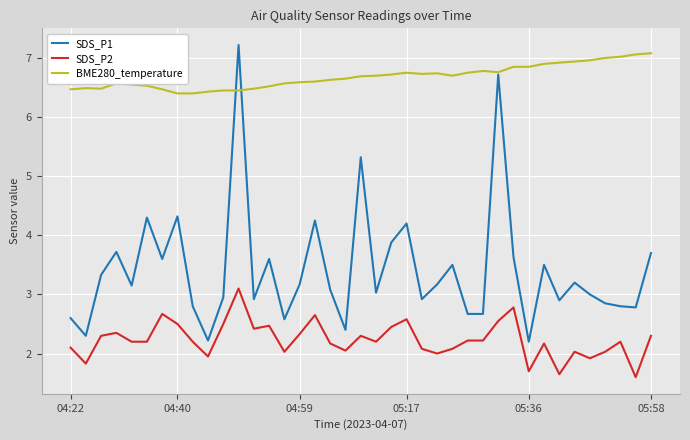

What is the greatest value displayed?

7.2